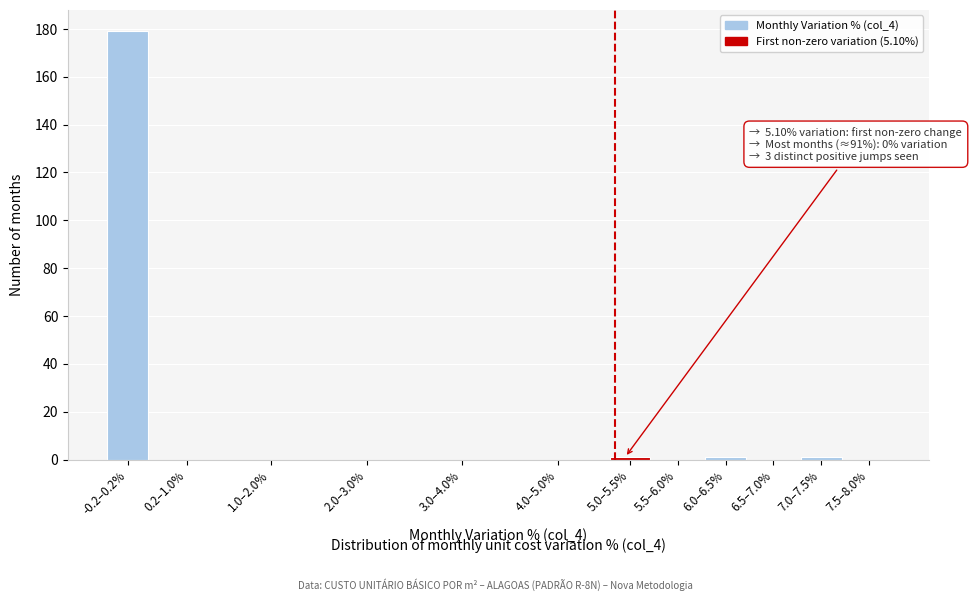

Reading left to right, list all the values displayed in this chart.

-0.2–0.2%=179	0.2–1.0%=0	1.0–2.0%=0	2.0–3.0%=0	3.0–4.0%=0	4.0–5.0%=0	5.0–5.5%=1	5.5–6.0%=0	6.0–6.5%=1	6.5–7.0%=0	7.0–7.5%=1	7.5–8.0%=0